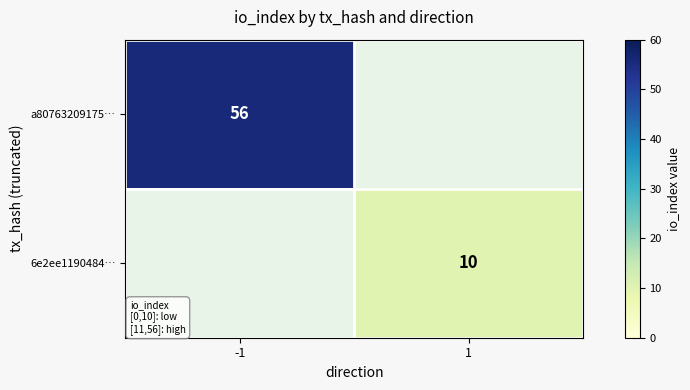

The value of 6e2ee1190484… at 1 is 10. True or false?

True